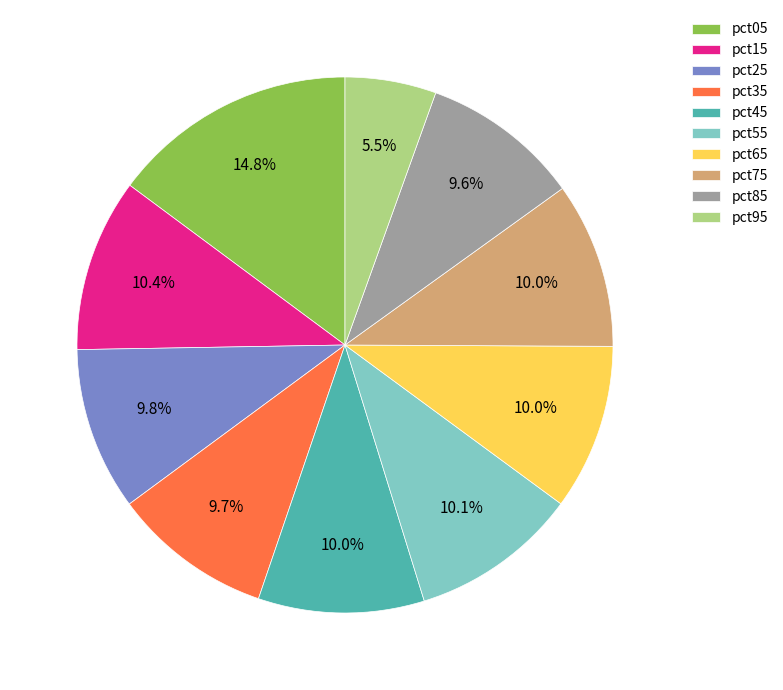

What percentage is the pct25 slice, to the nearest percent?

10%